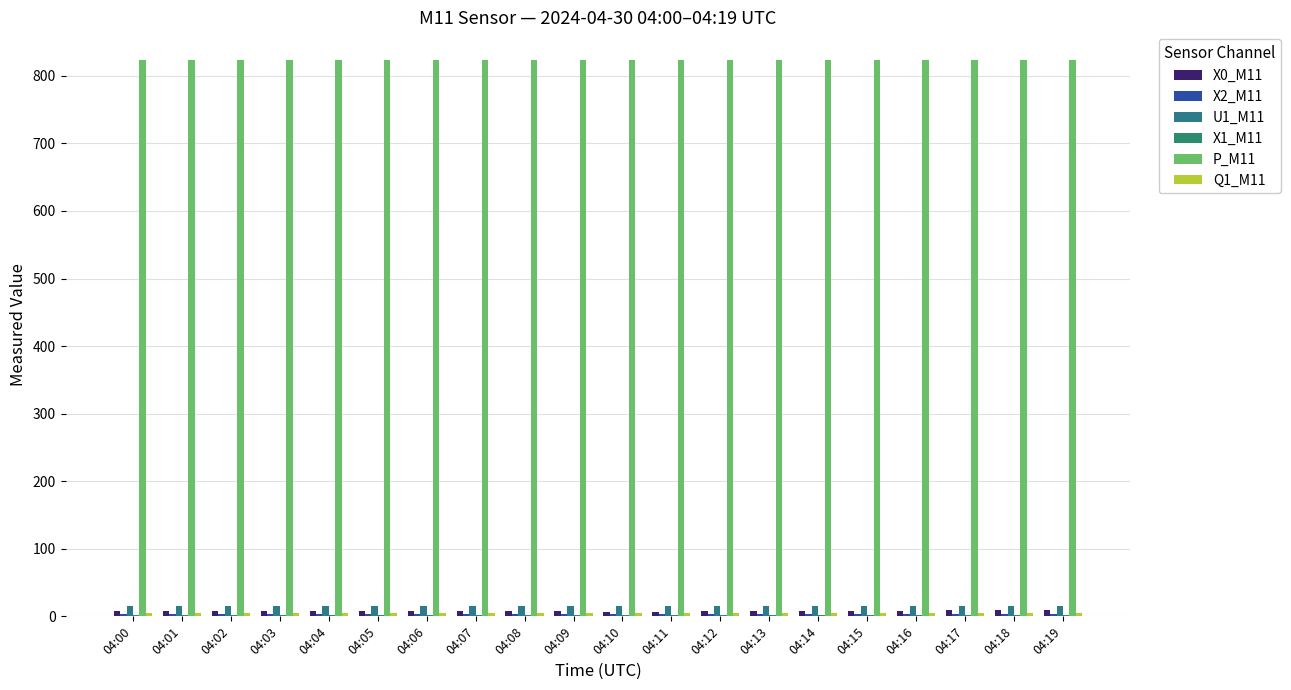

What is the minimum value for X2_M11?

3.1